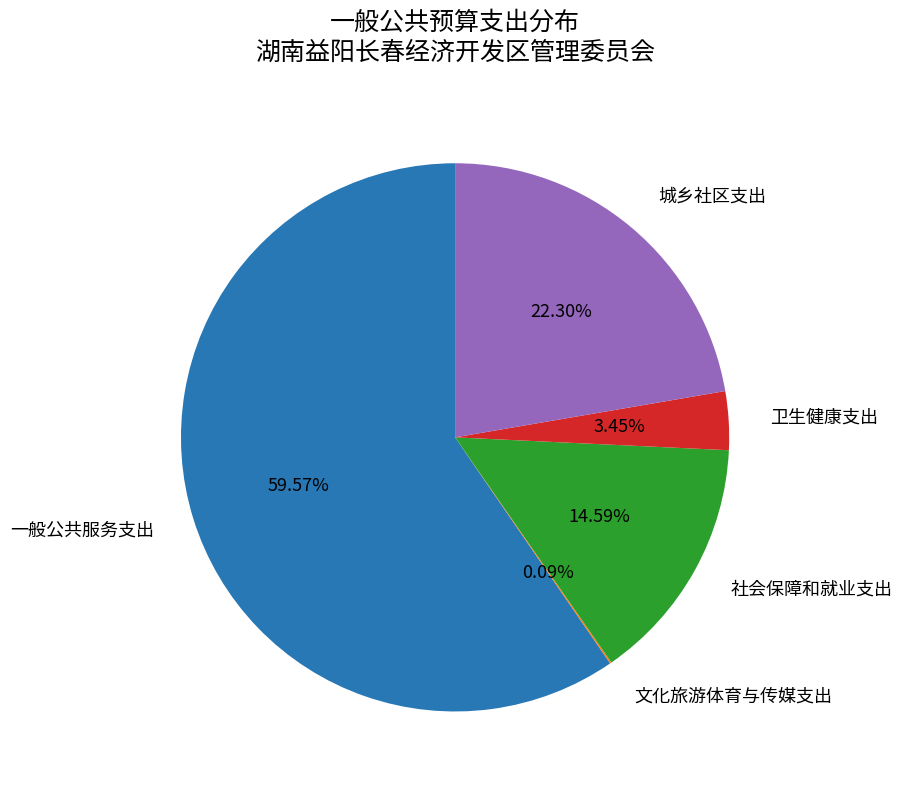

What portion of the pie excludes 卫生健康支出?

96.5%